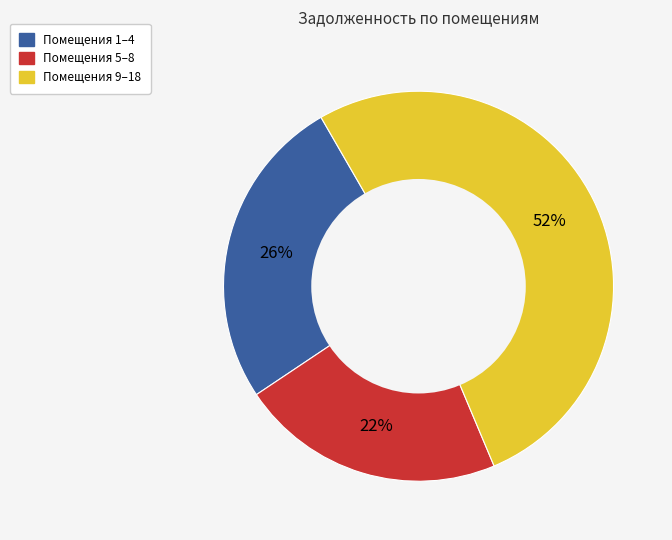

To the nearest percent, what is the average slice percentage?

33%